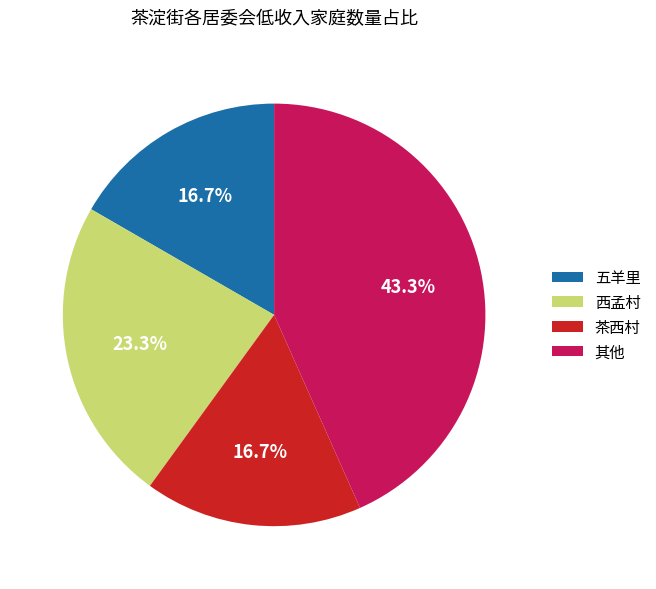

What is the ratio of the value at 茶西村 to the value at 其他?

0.4